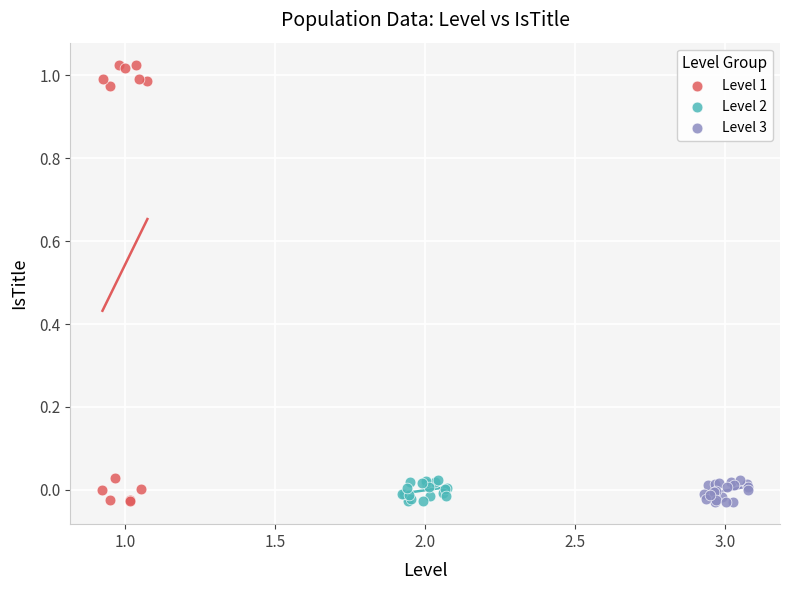

Which series contains the highest Y value?

Level 1